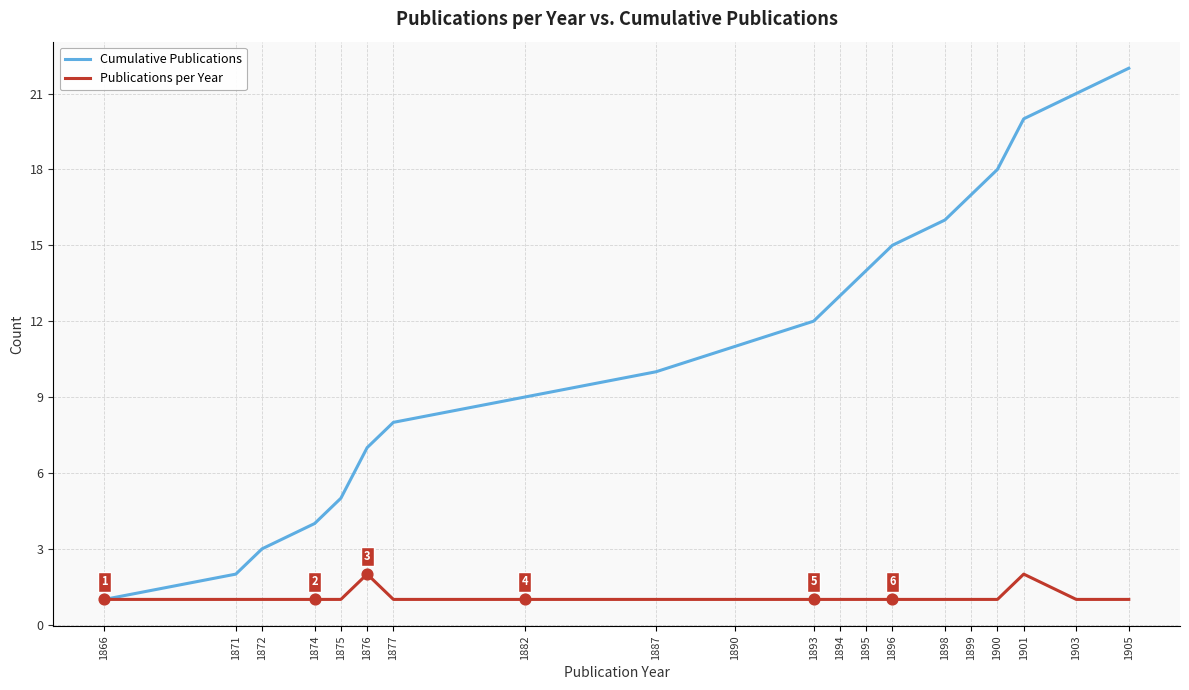

What is the spread (max minus min) of values at 1882?

8